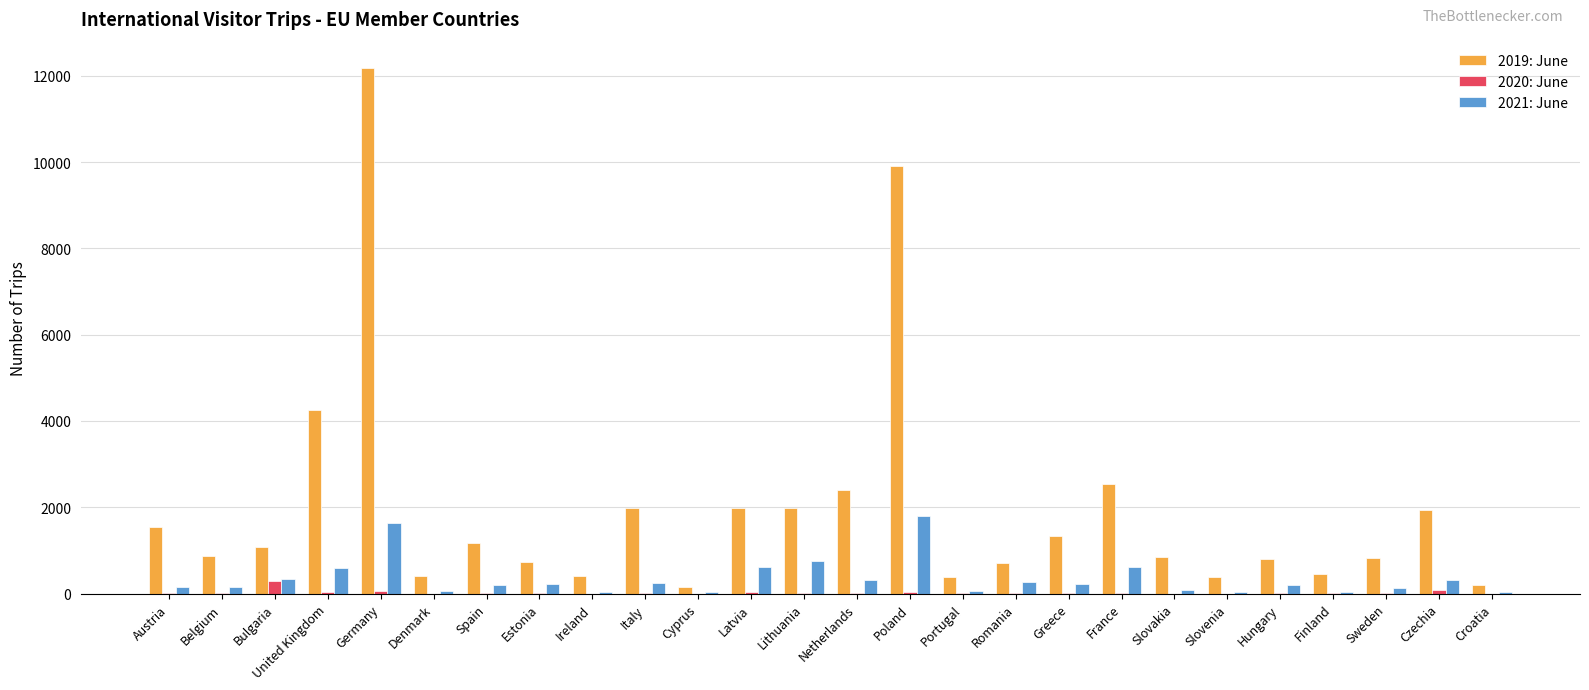

Which label corresponds to the largest value in the chart?

Germany